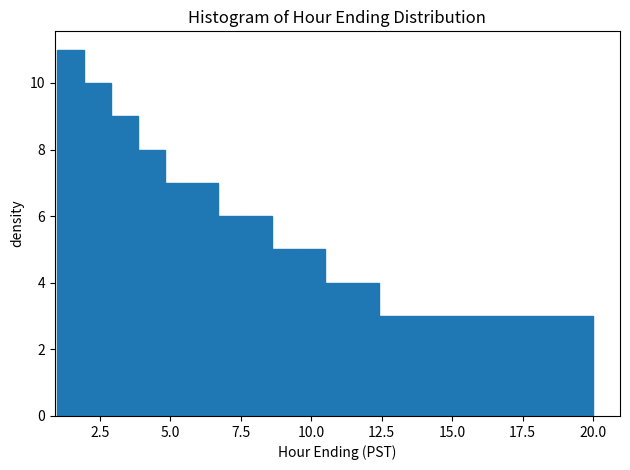

Around what value on the x-axis is the tallest bar? Give the approximate position of its centre, as read against the axis.

1.5